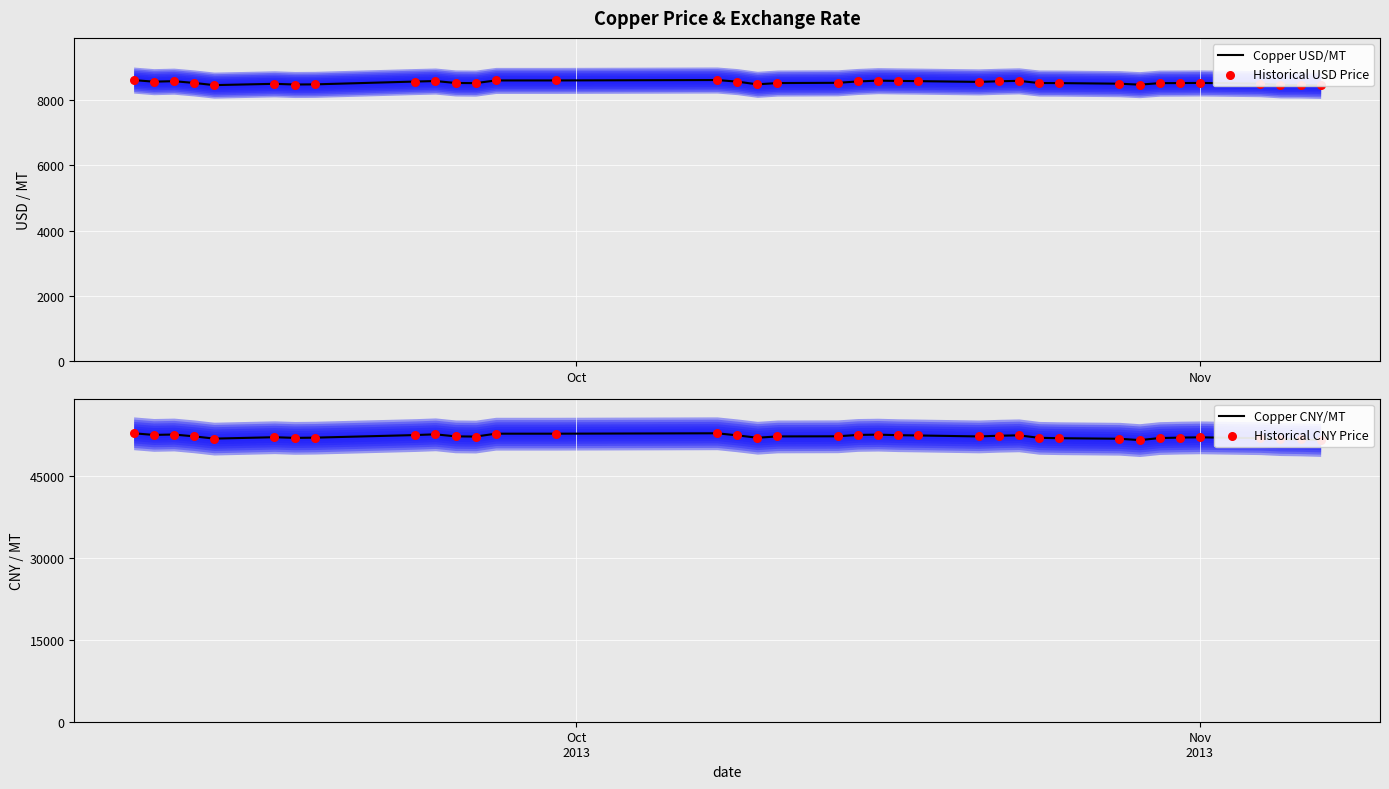

At how many categories does at least one series exceed 38191?

37